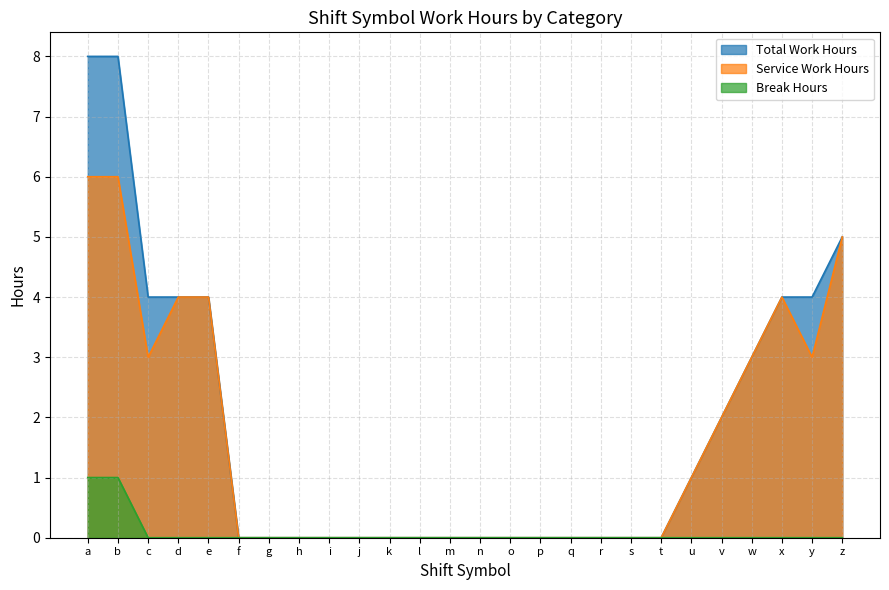

What is the sum of all Service Work Hours values?

41